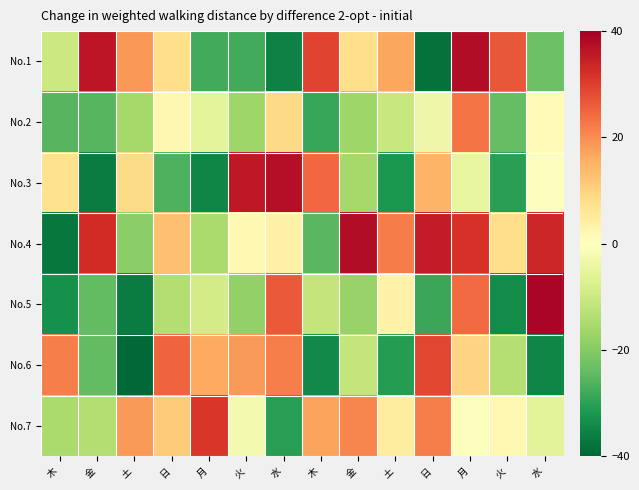

Which category has the lowest value across all series?

土